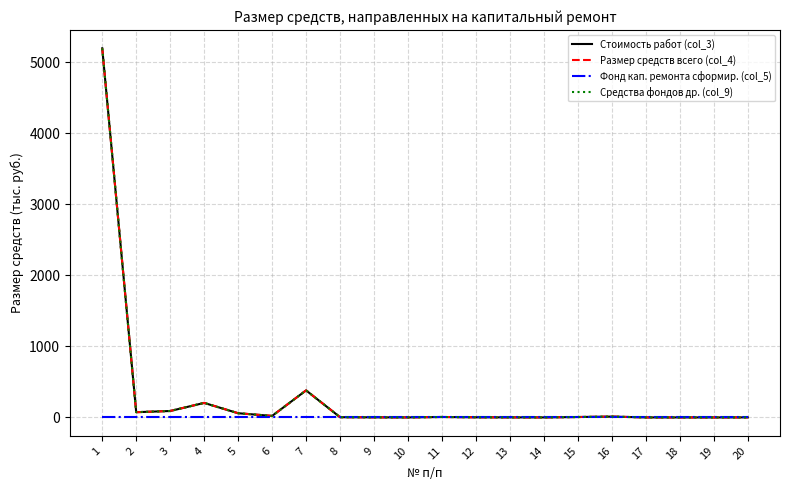

Which series has the widest spread of values?

Стоимость работ (col_3)